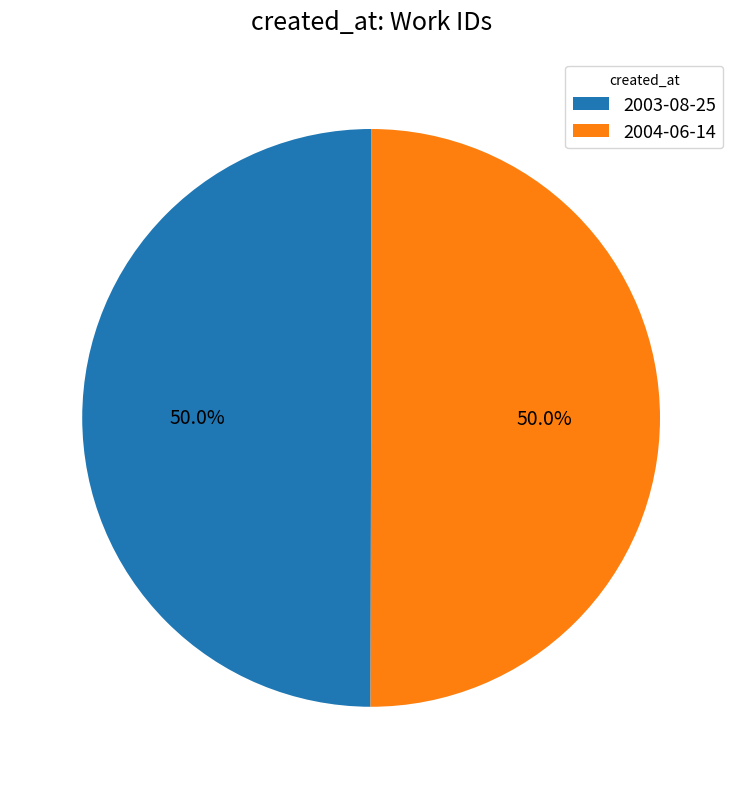

What is the ratio of the value at 2004-06-14 to the value at 2003-08-25?

1.0